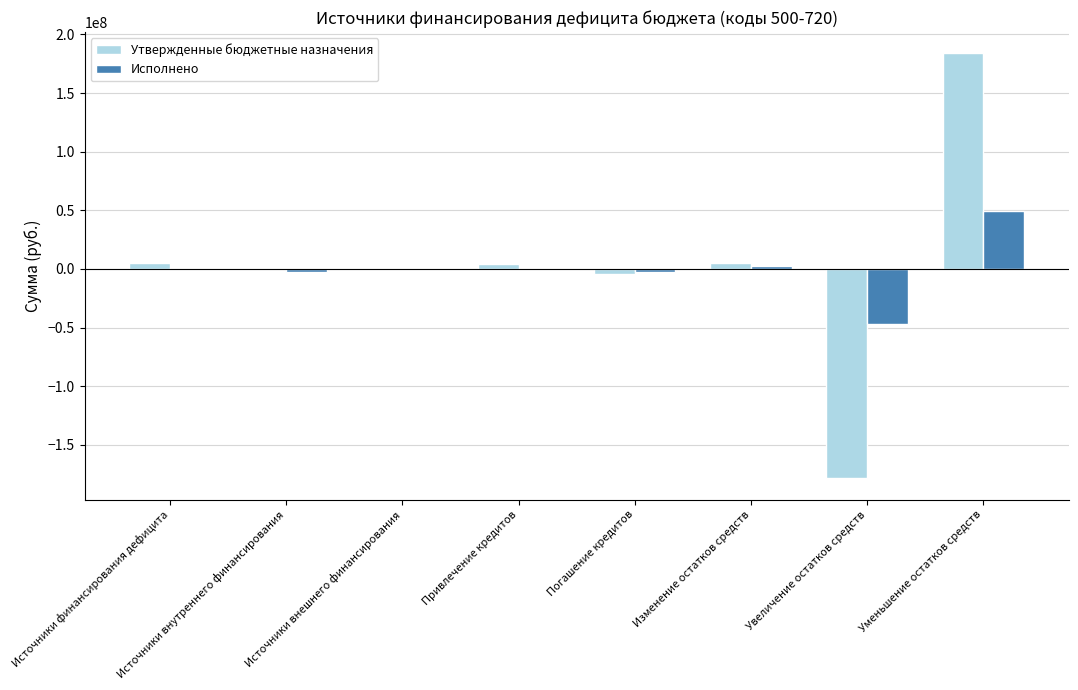

What is the greatest value displayed?

183879132.3